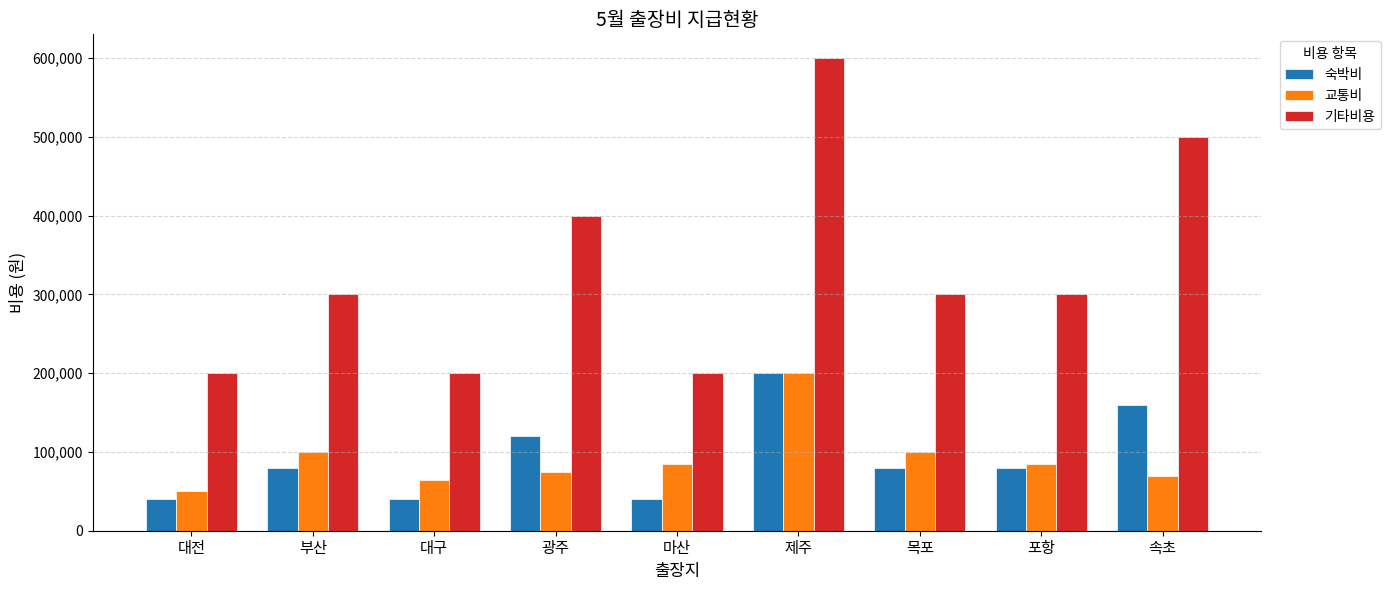

What is the value of the 교통비 bar at the 8th from the left?

85000